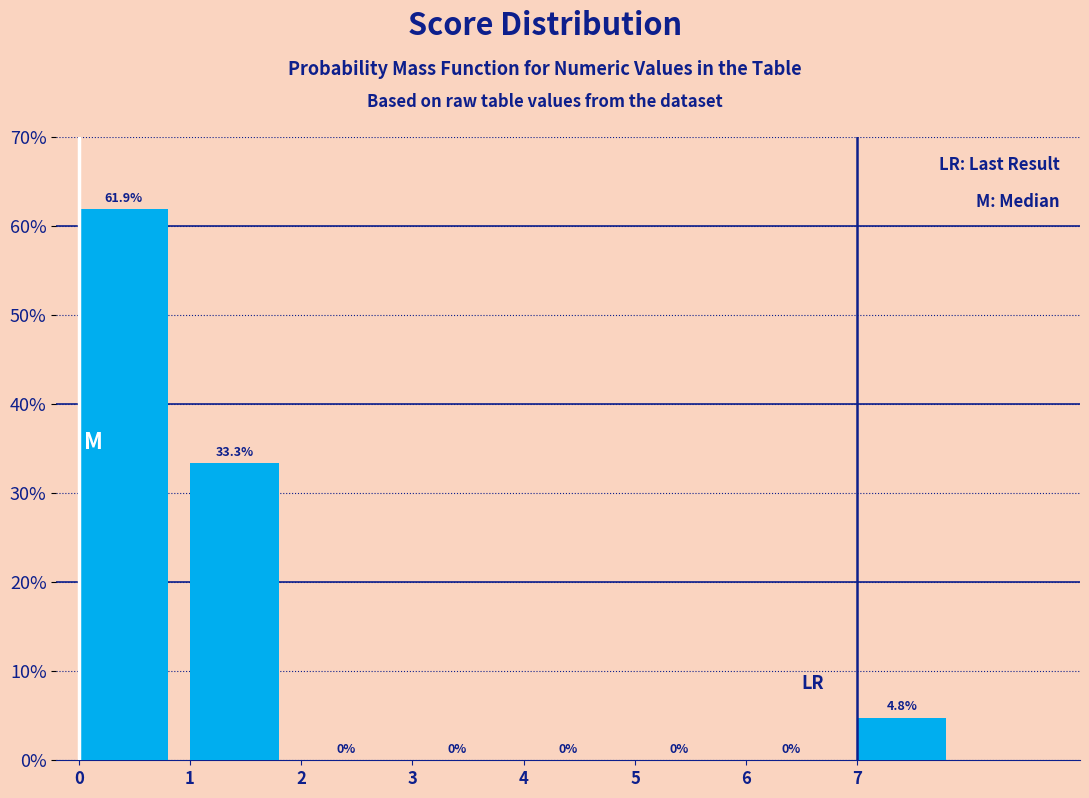

What is the height of the bar covering 0 to 1 on the x-axis?

61.9